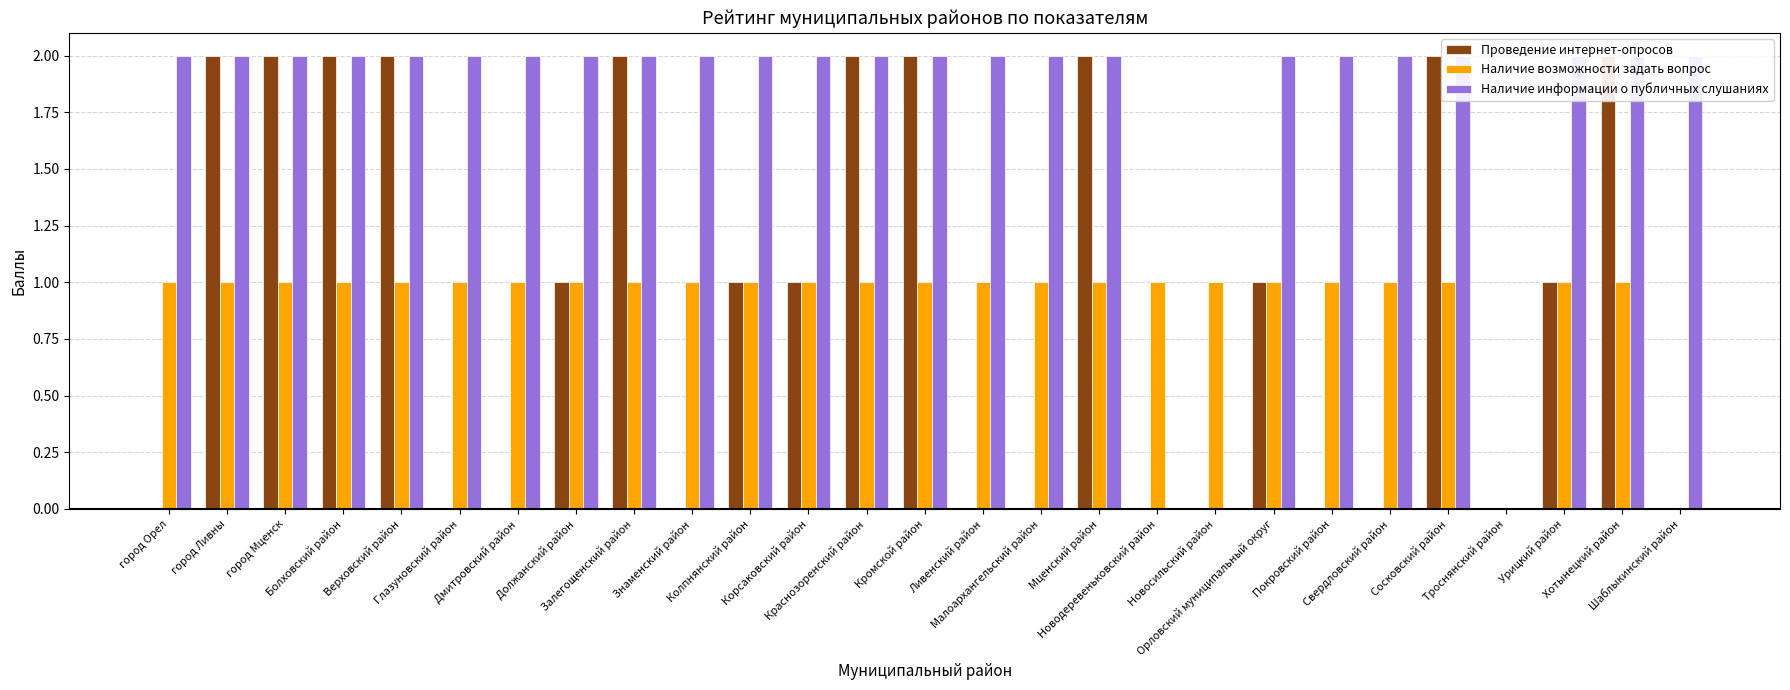

The Наличие информации о публичных слушаниях series shows 0 at Троснянский район. True or false?

True